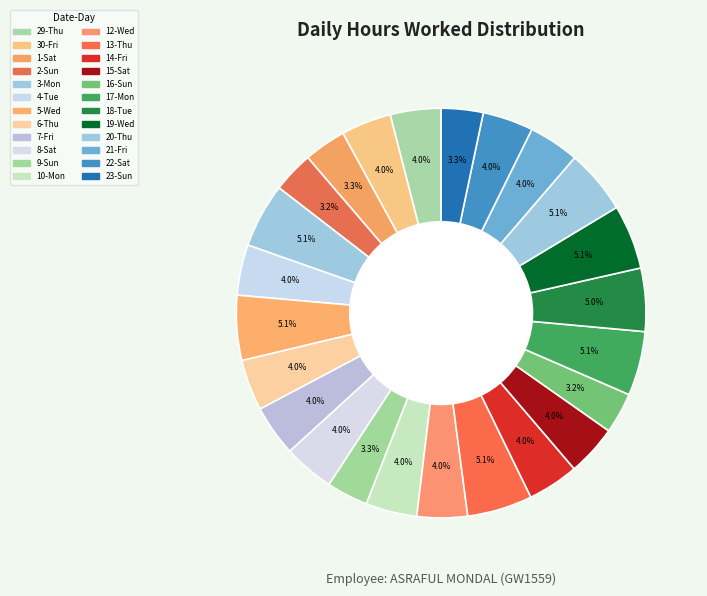

How many slices are in this pie chart?

24